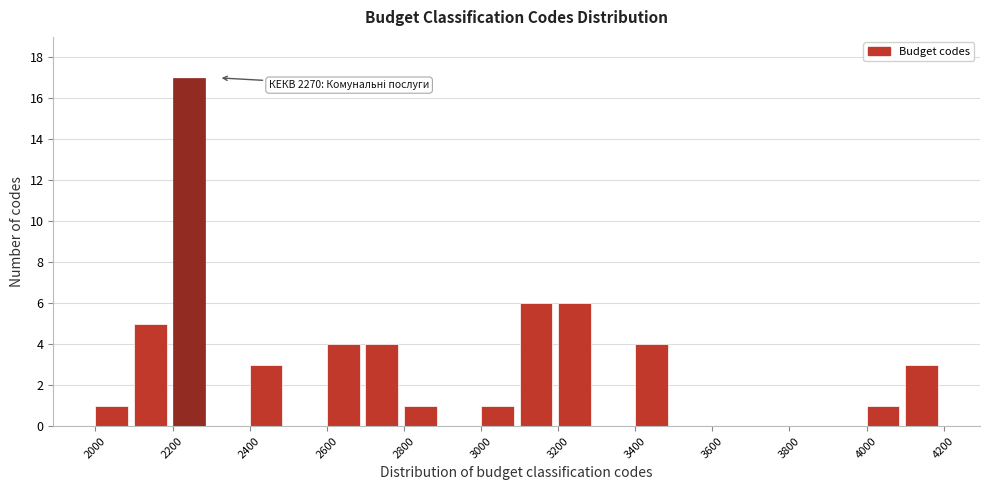

Which range on the x-axis has the tallest bar?

2200 to 2300